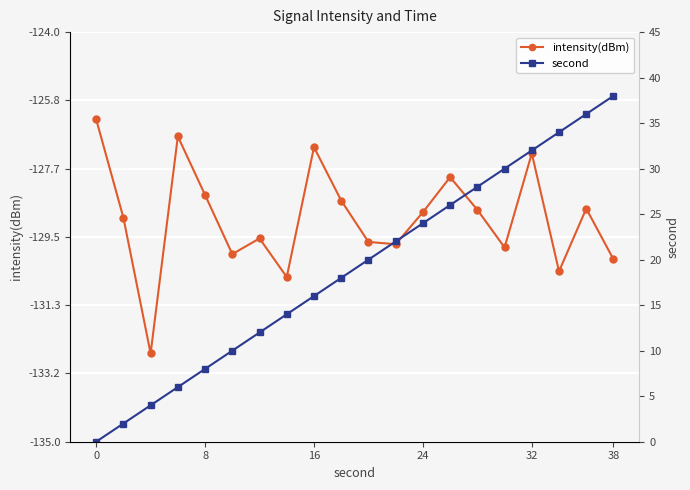

Which series has the largest total across all categories?

second